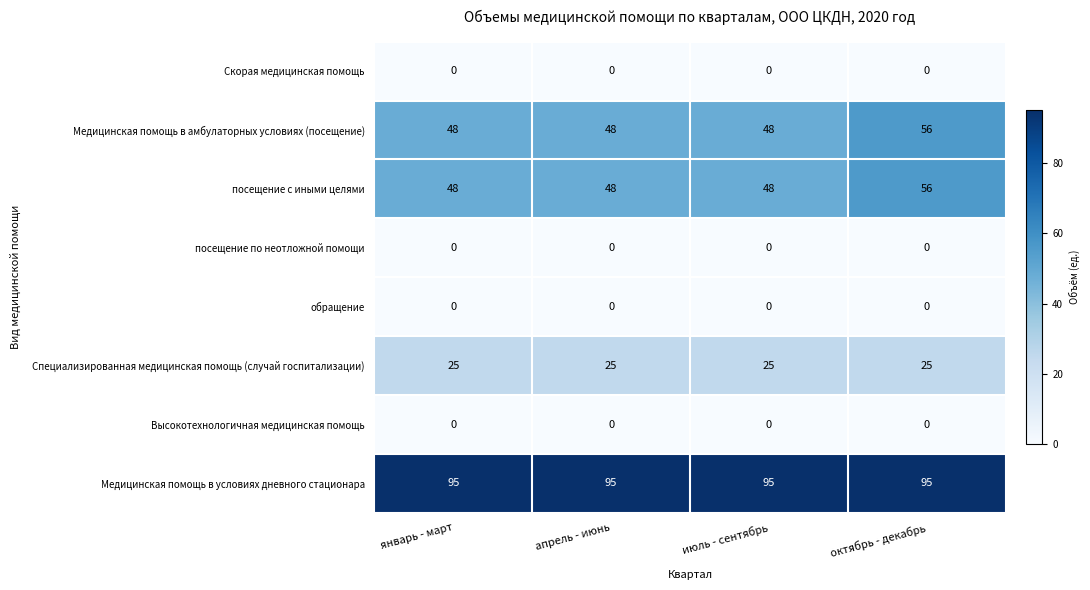

The value of обращение at апрель - июнь is 0. True or false?

True